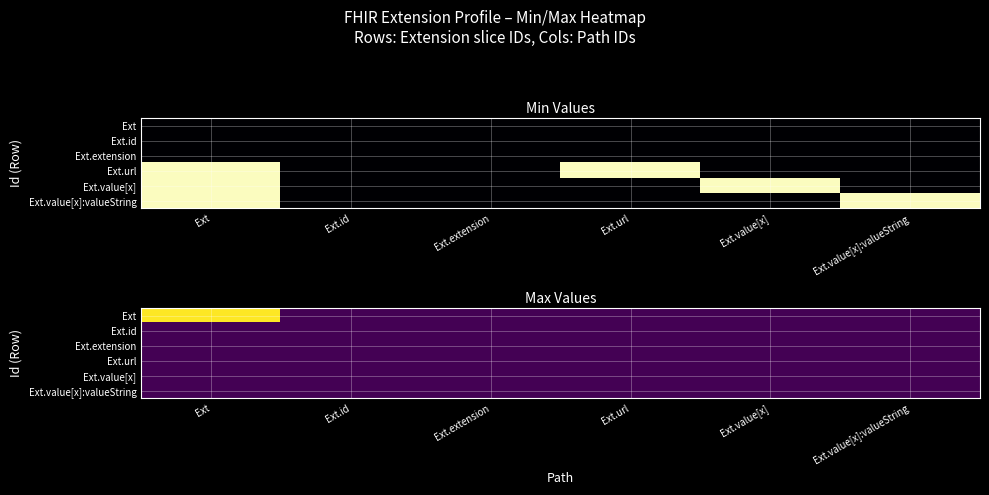

What is the spread (max minus min) of values at Ext.value[x]:valueString?

1